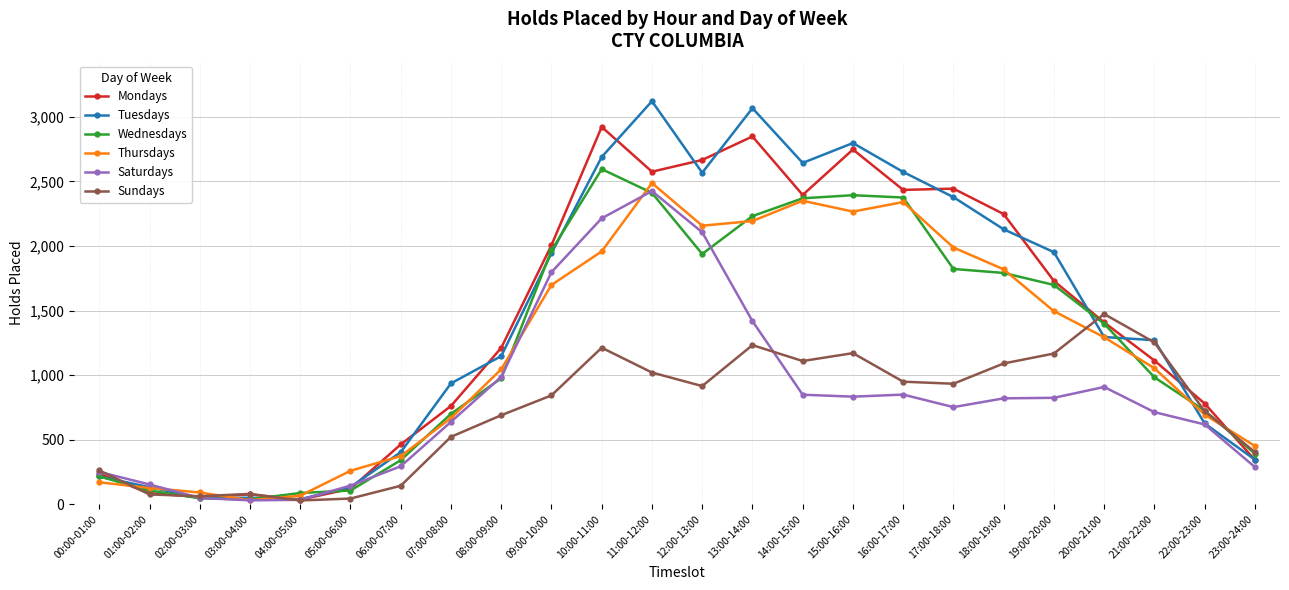

Which series has the largest range (max minus min)?

Tuesdays